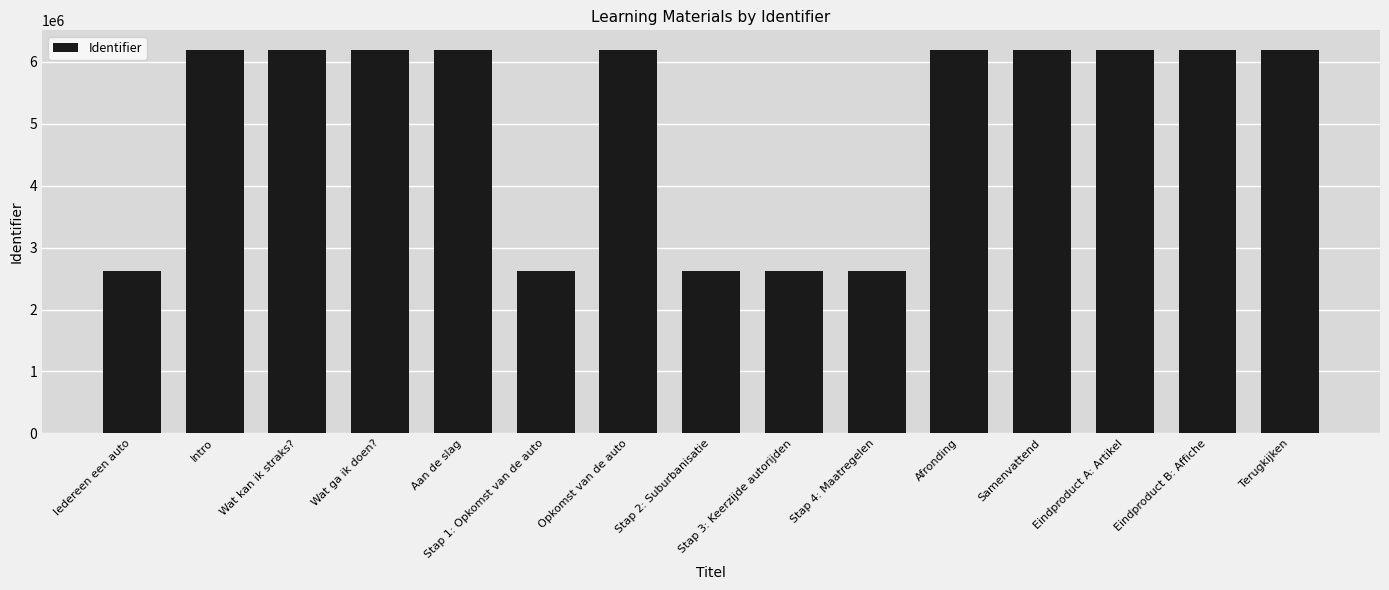

What is the greatest value displayed?

6200703